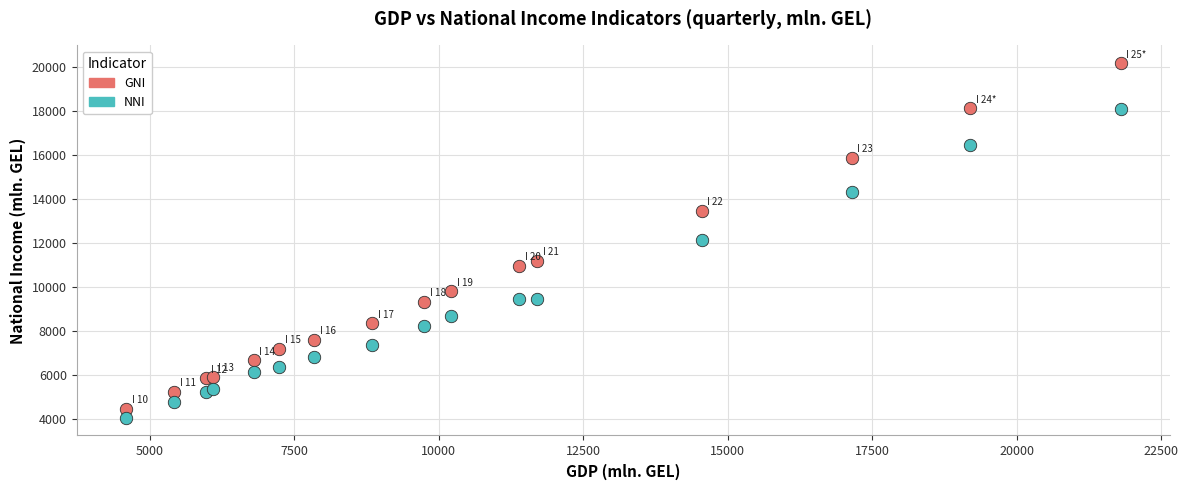

Which series has the widest spread of Y values?

GNI